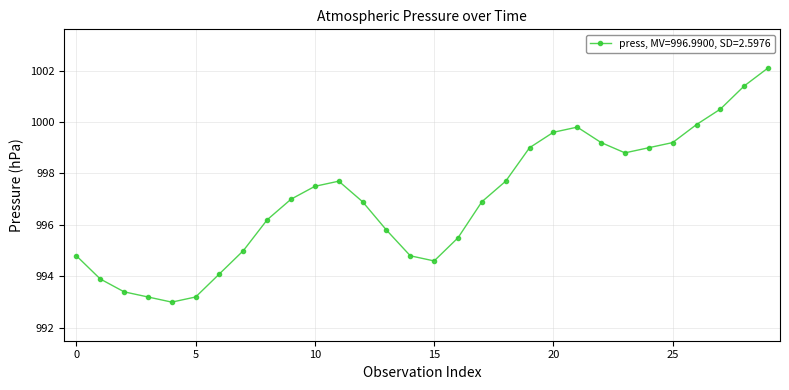

What is the value of the 11th point from the left?

997.5